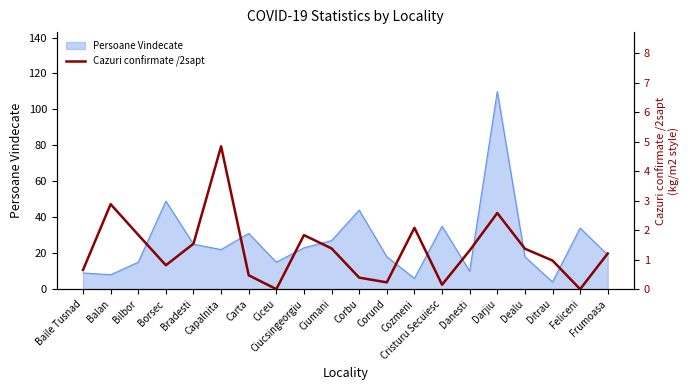

Where is the first local minimum?

Borsec